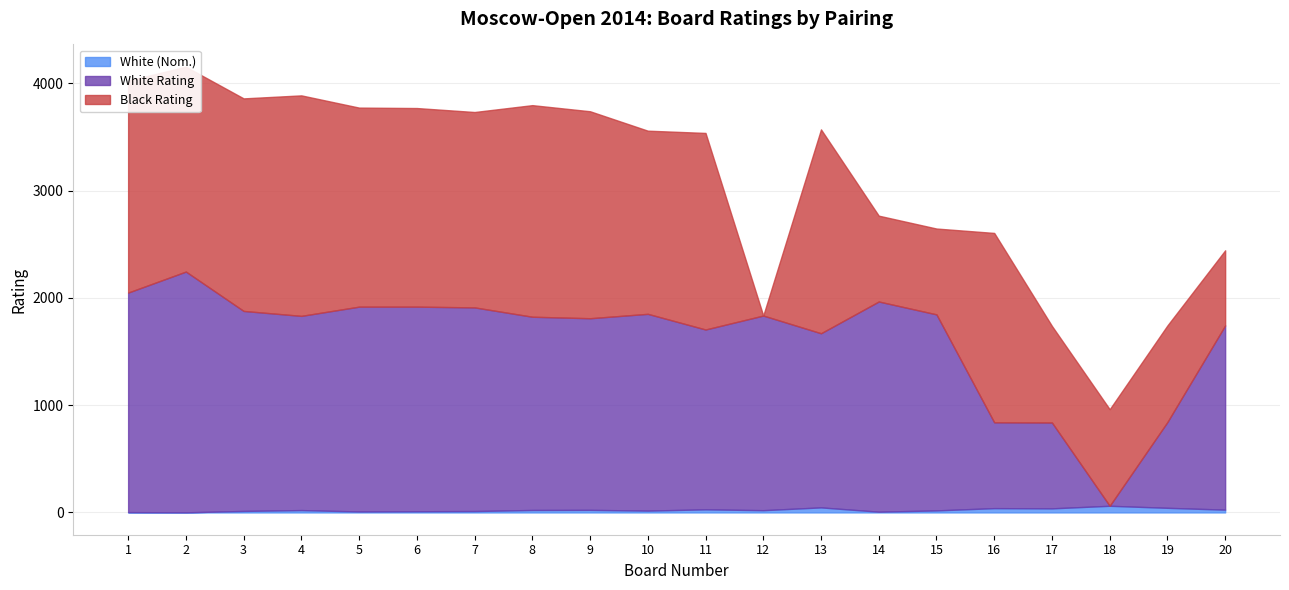

At which category does the chart reach its peak across all series?

2